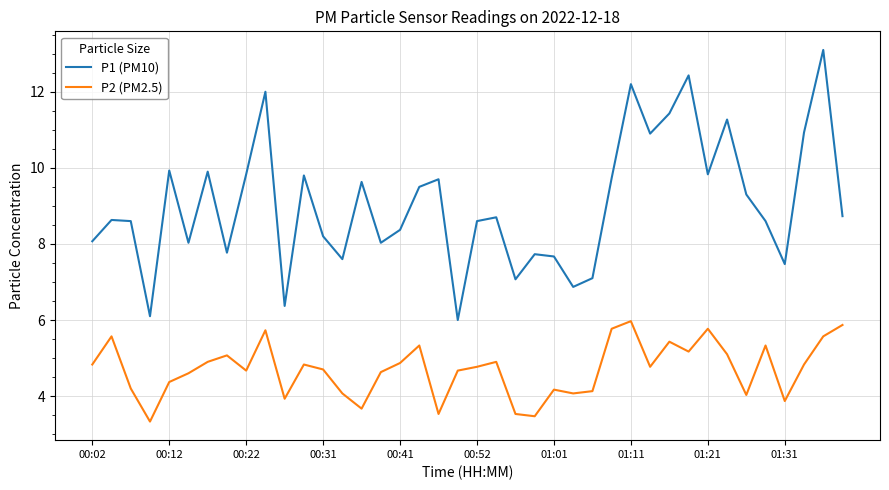

What is the difference between the maximum and minimum values in the P2 (PM2.5) series?

2.6